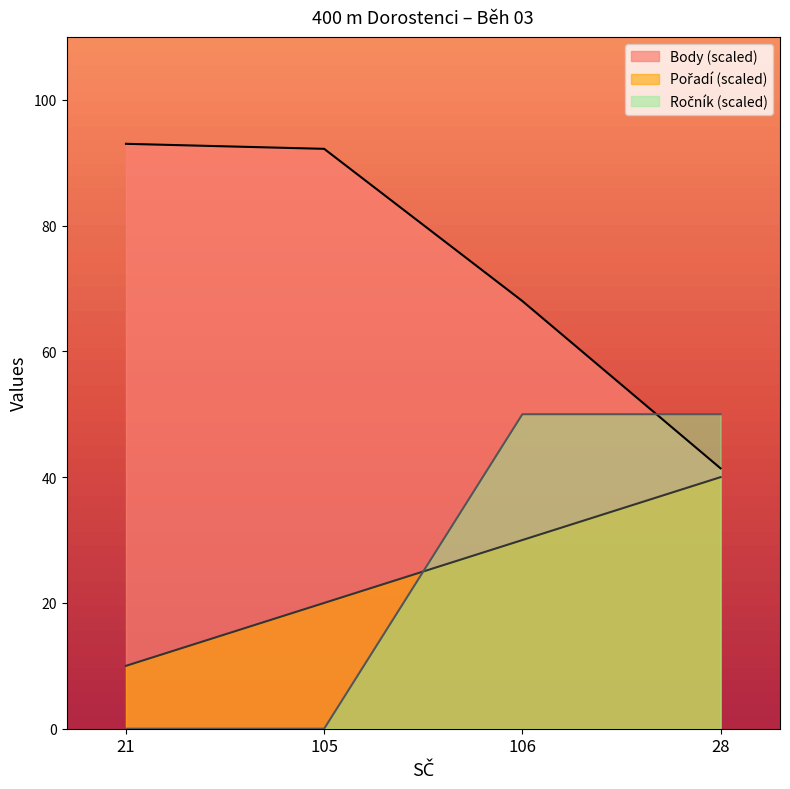

Rank the series at 21 from lowest to highest value.

Ročník, Pořadí, Body